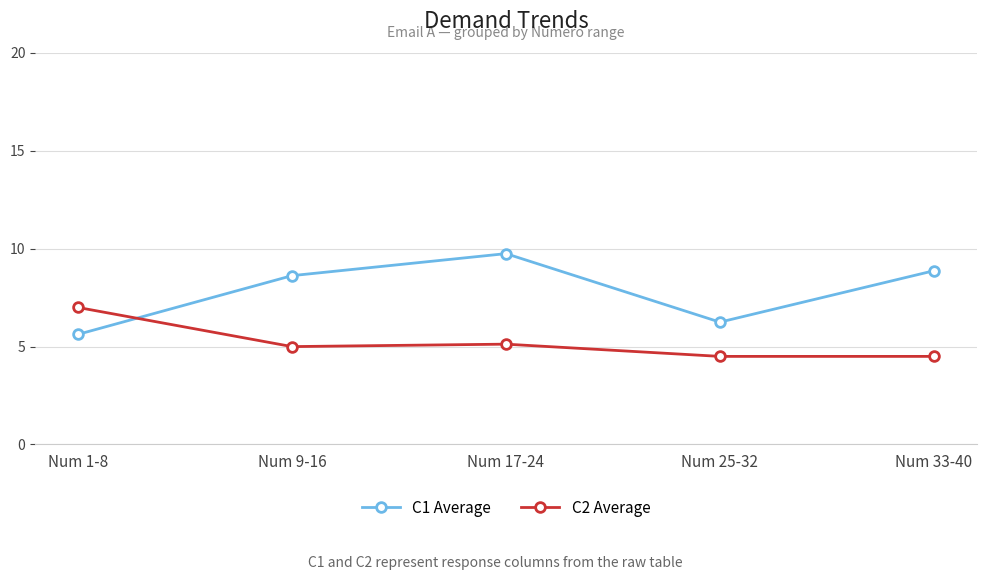

At which category is the sum across all series the highest?

Num 17-24